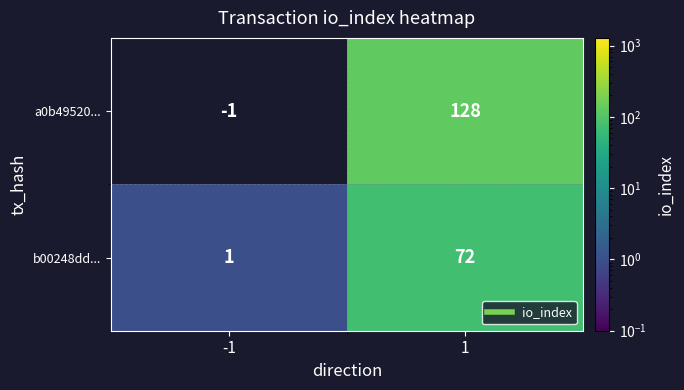

Which series has the largest total across all categories?

a0b49520...